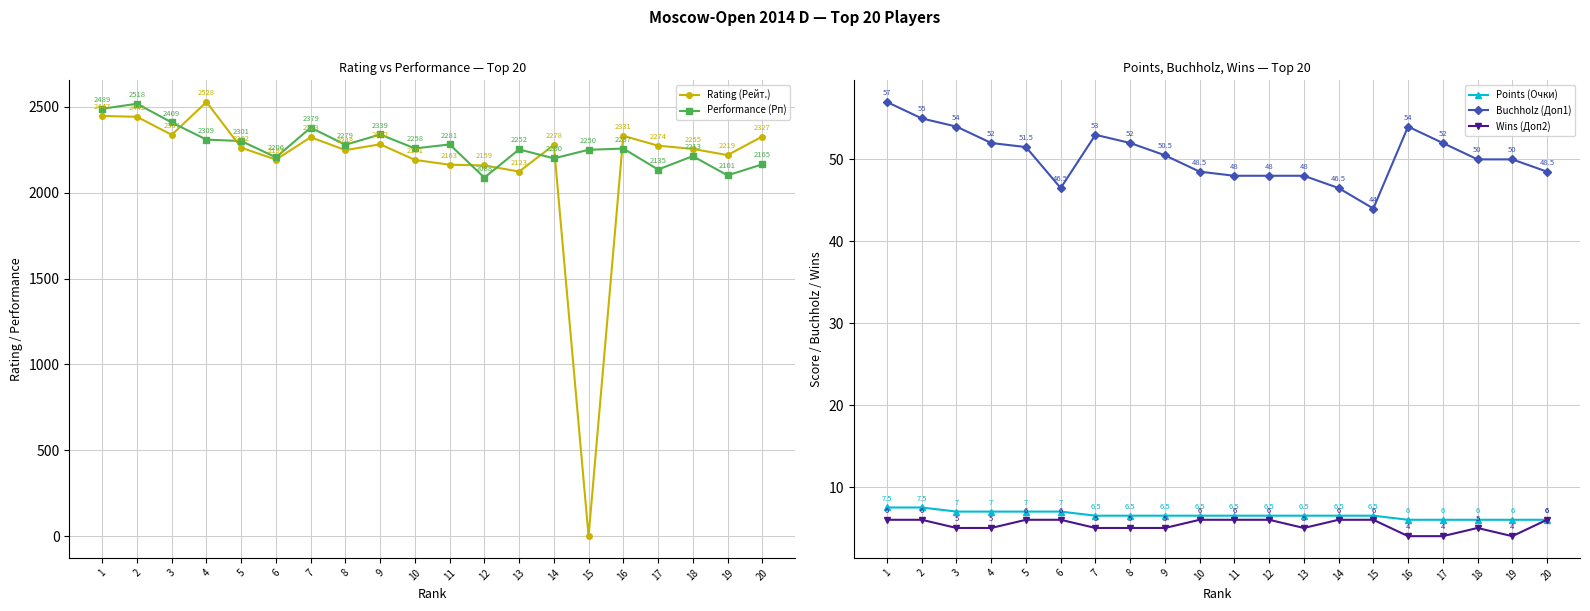

Is this an area chart (filled region under the line)?

No